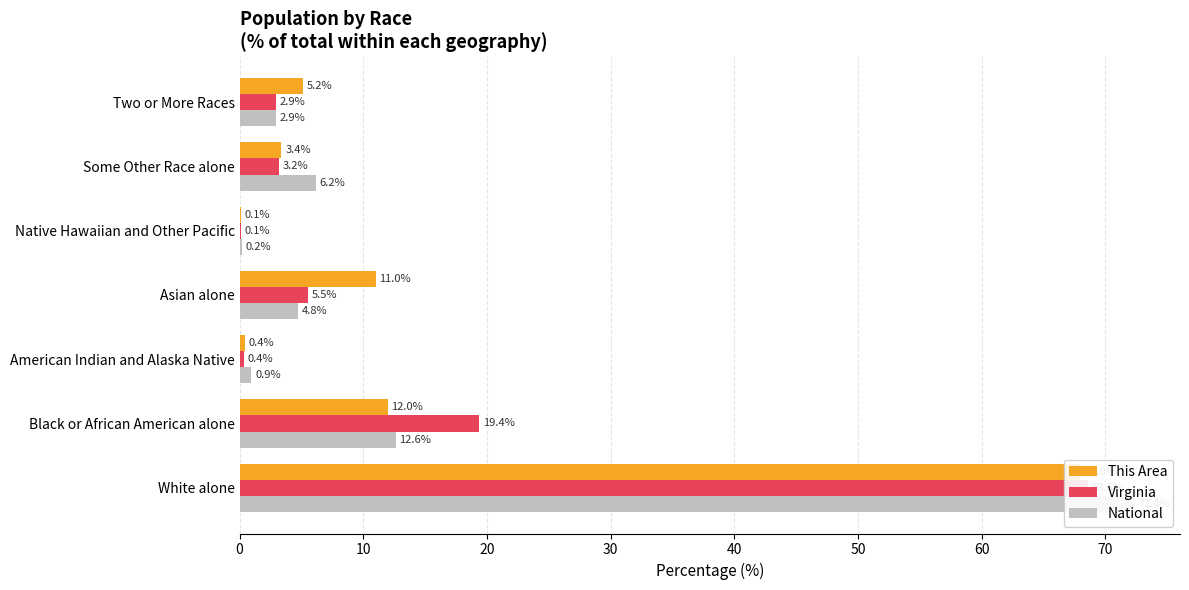

Is it true that National equals 1.3 at 20?

False